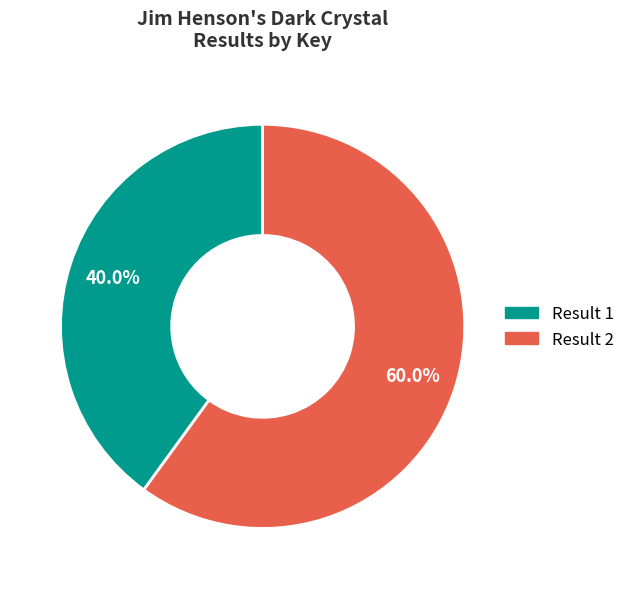

Does any single category account for the majority?

Yes